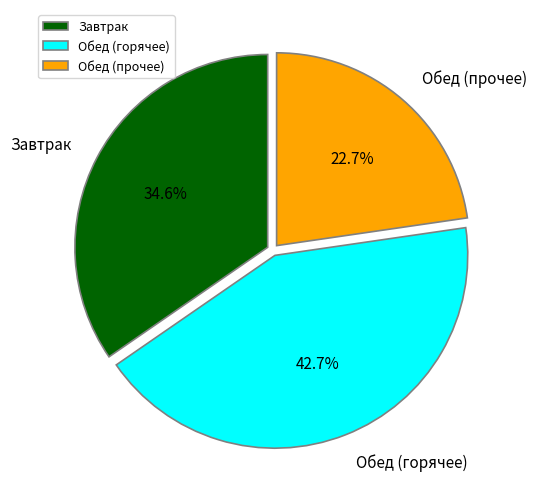

Do Обед (горячее) and Обед (прочее) together represent more than half of the pie?

Yes